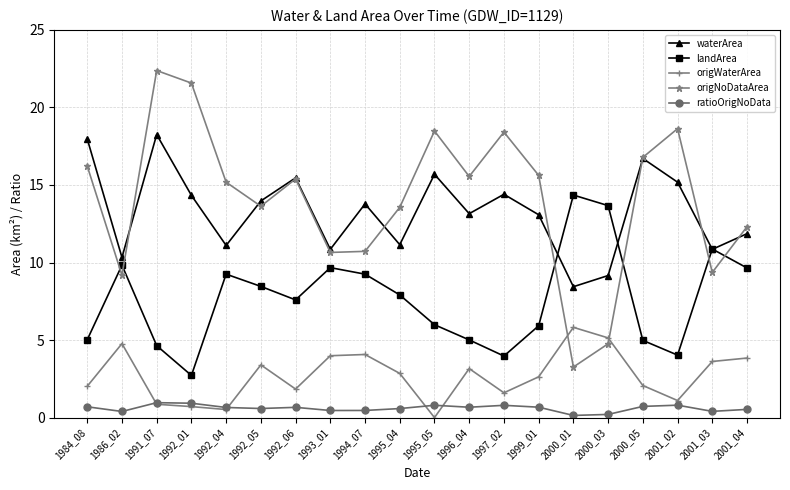

How many lines are shown in the chart?

5